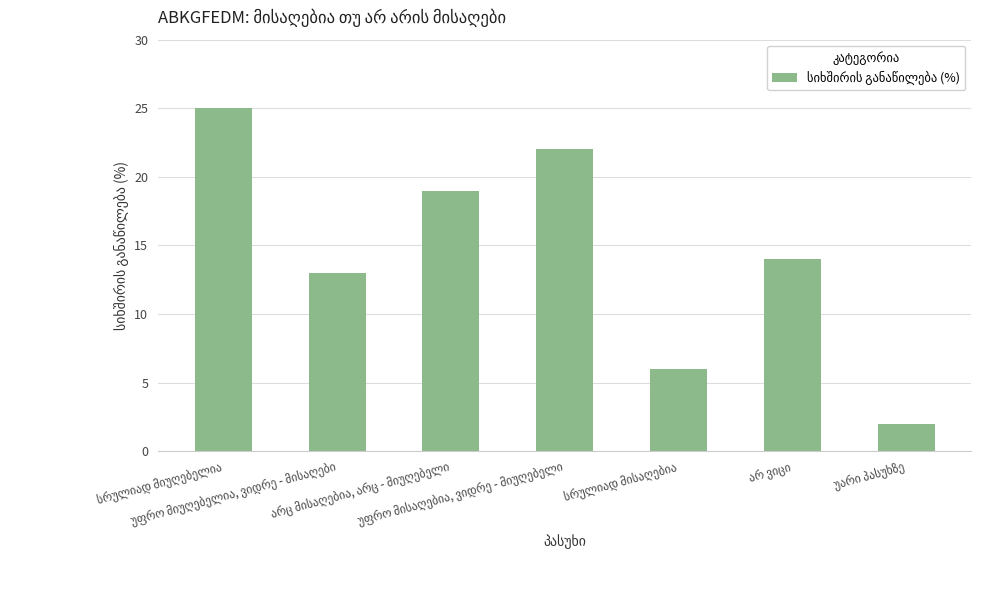

What is the value of the 5th bar from the left?

6